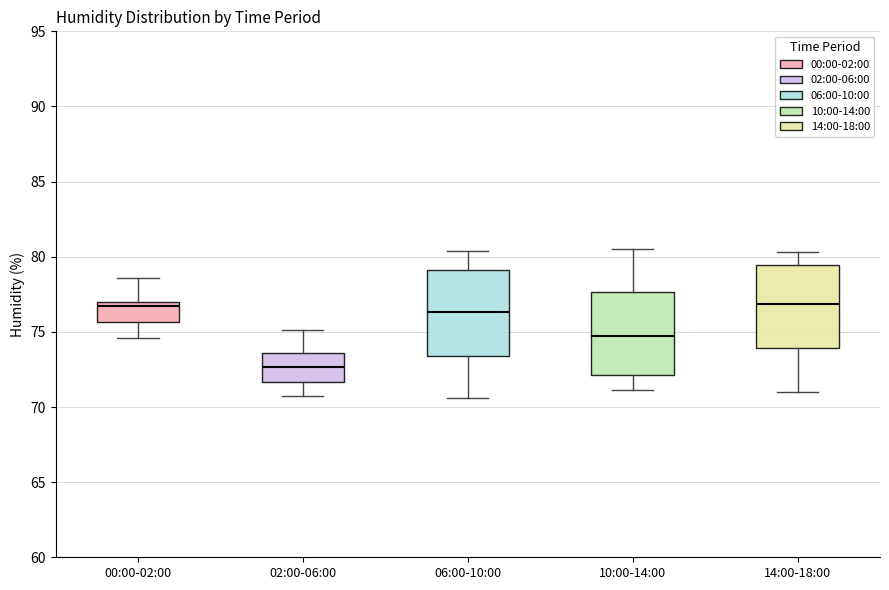

Reading left to right, transcribe this box plot: for each box, give where its median line is, the range the box spans, and where its two whiskers end, as read against the y-axis. The values are not printed on the chart, so give them approximately, as read against the axis.

00:00-02:00: median 77.0 (just below the box's upper edge), box 75.5 to 77.0, whiskers 74.5 to 78.5
02:00-06:00: median 72.5, box 71.5 to 73.5, whiskers 70.5 to 75.0
06:00-10:00: median 76.5, box 73.5 to 79.0, whiskers 70.5 to 80.5
10:00-14:00: median 75.0, box 72.0 to 77.5, whiskers 71.0 to 80.5
14:00-18:00: median 77.0, box 74.0 to 79.5, whiskers 71.0 to 80.5